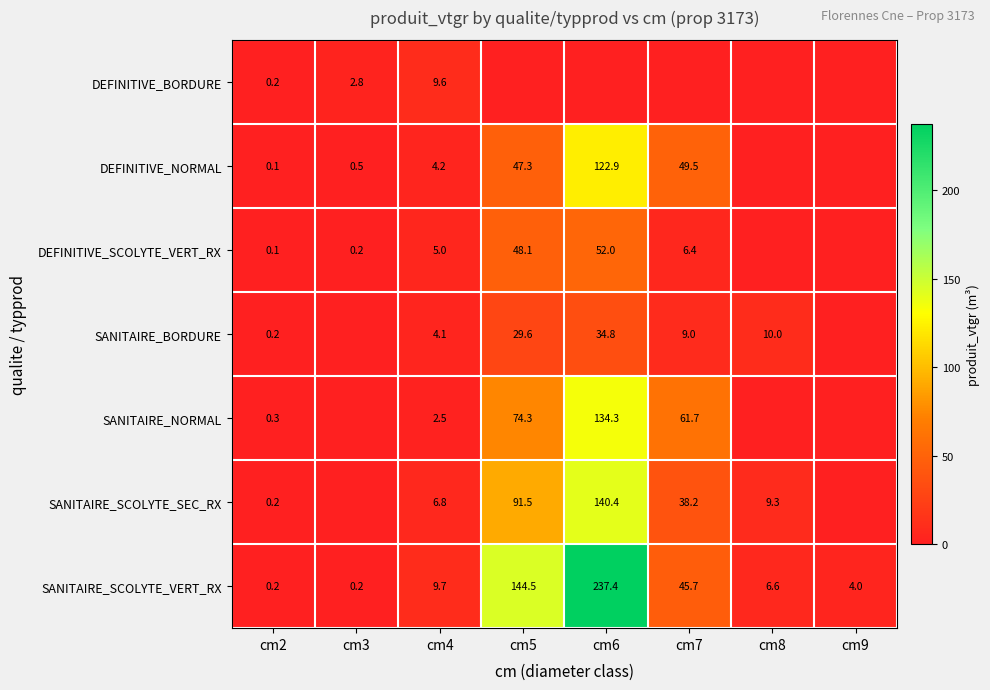

The value of DEFINITIVE_BORDURE at cm4 is 9.6. True or false?

True